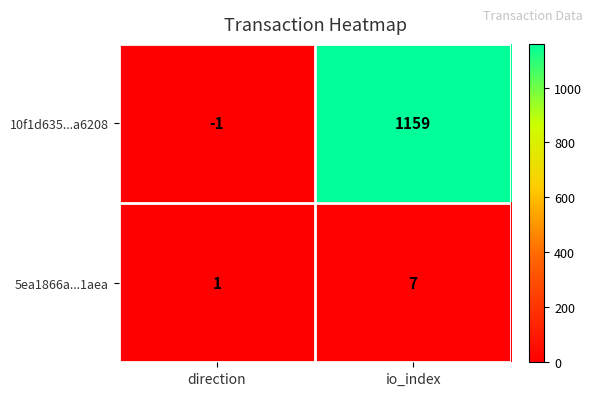

What is the difference between the 5ea1866a...1aea values at direction and io_index?

6